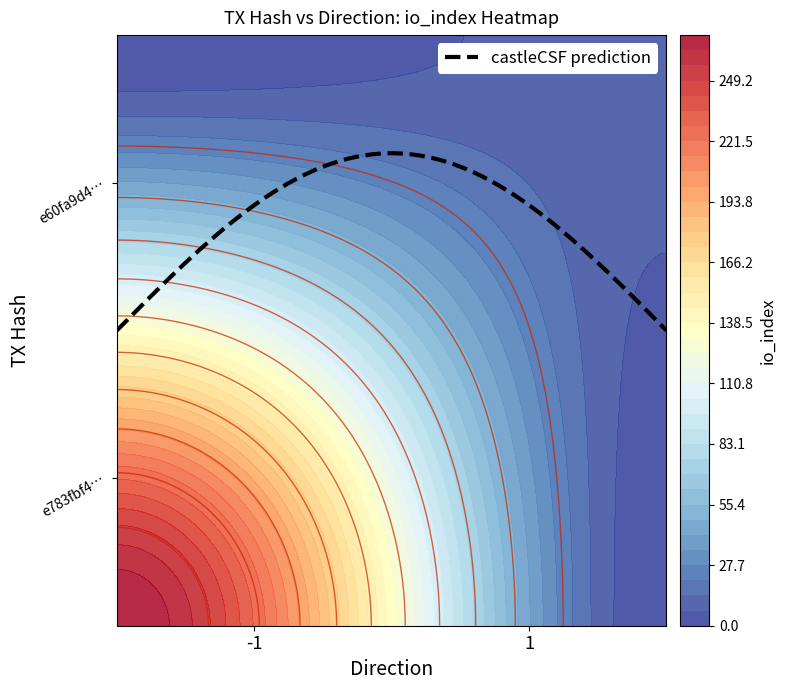

How many series are shown in this chart?

2